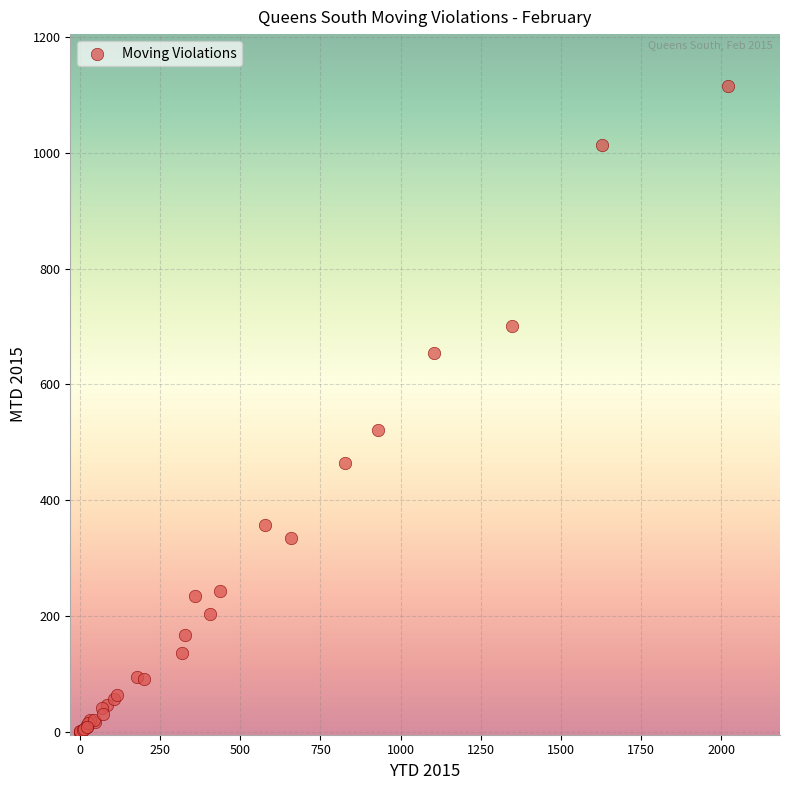

What Y value in the scatter plot is closest to 558?

522